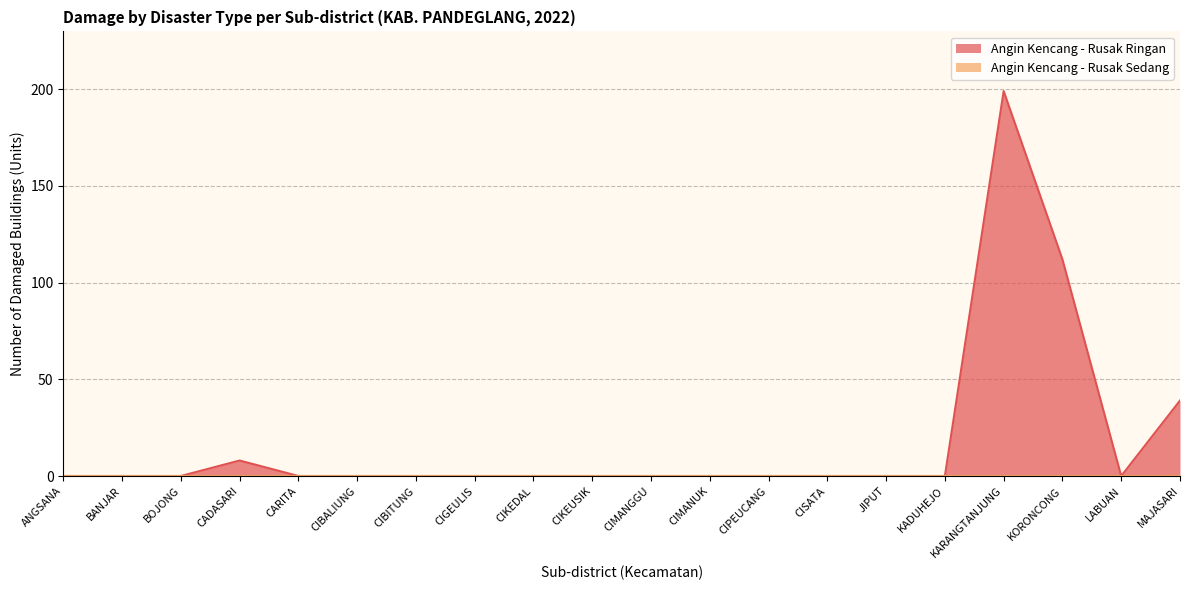

Reading right to left, extract all data points from this chart.

MAJASARI=39	LABUAN=0	KORONCONG=112	KARANGTANJUNG=199	KADUHEJO=0	JIPUT=0	CISATA=0	CIPEUCANG=0	CIMANUK=0	CIMANGGU=0	CIKEUSIK=0	CIKEDAL=0	CIGEULIS=0	CIBITUNG=0	CIBALIUNG=0	CARITA=0	CADASARI=8	BOJONG=0	BANJAR=0	ANGSANA=0